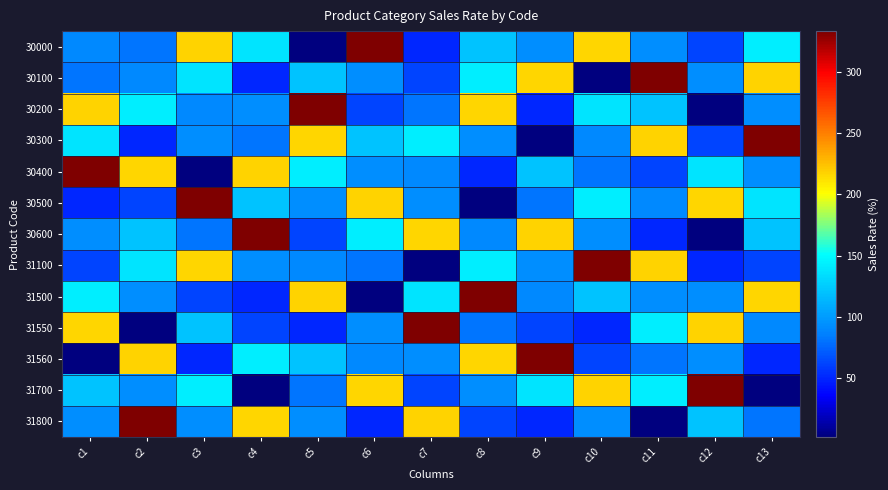

List the series in order of their peak value, lowest first.

30000, 30100, 30200, 30300, 30400, 30500, 30600, 31100, 31500, 31550, 31560, 31700, 31800